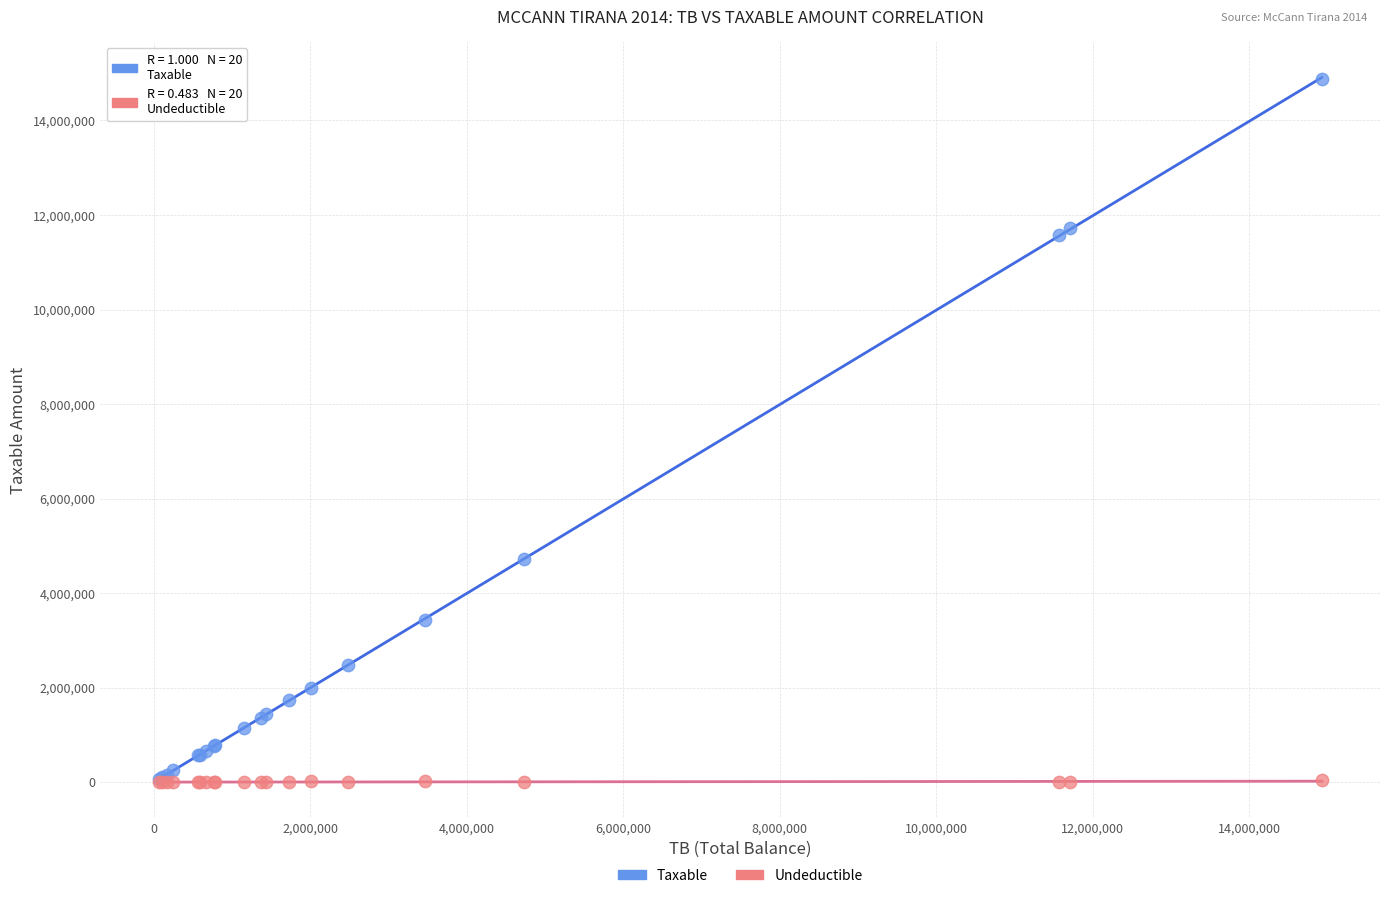

Which series has the widest spread of Y values?

Taxable